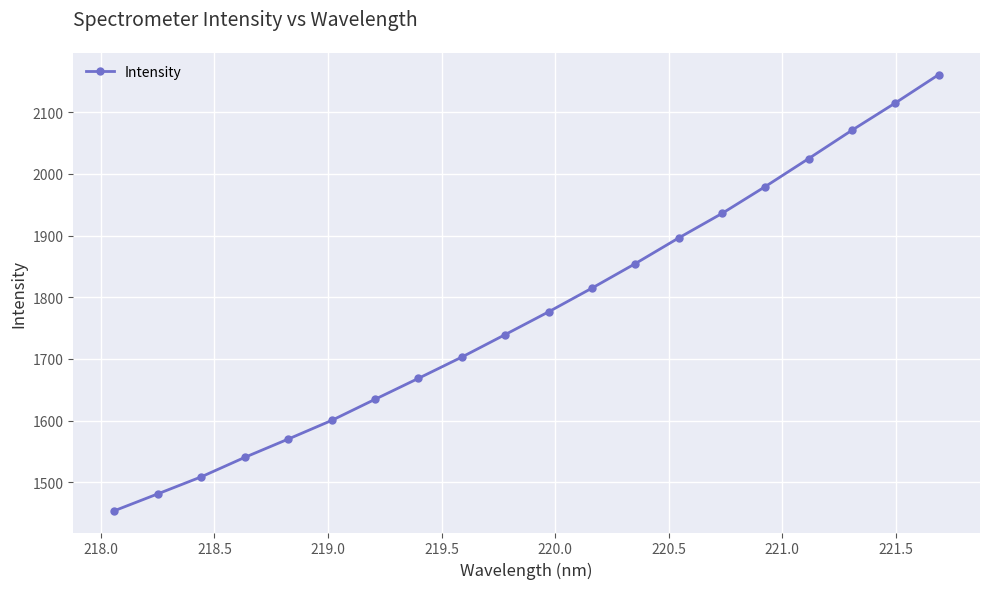

How many categories are shown in the chart?

20